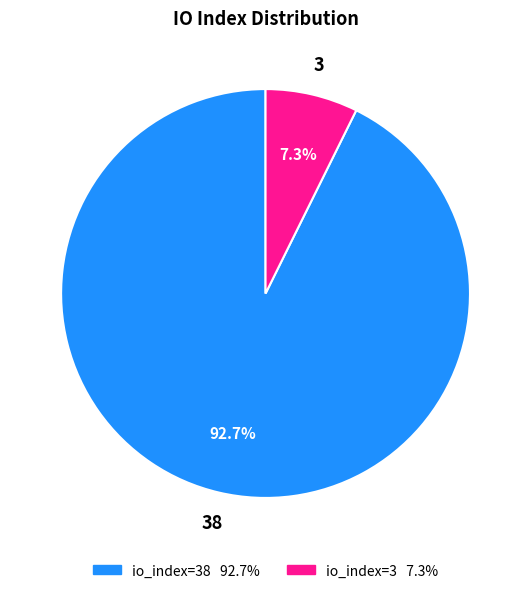

How many slices are in this pie chart?

2